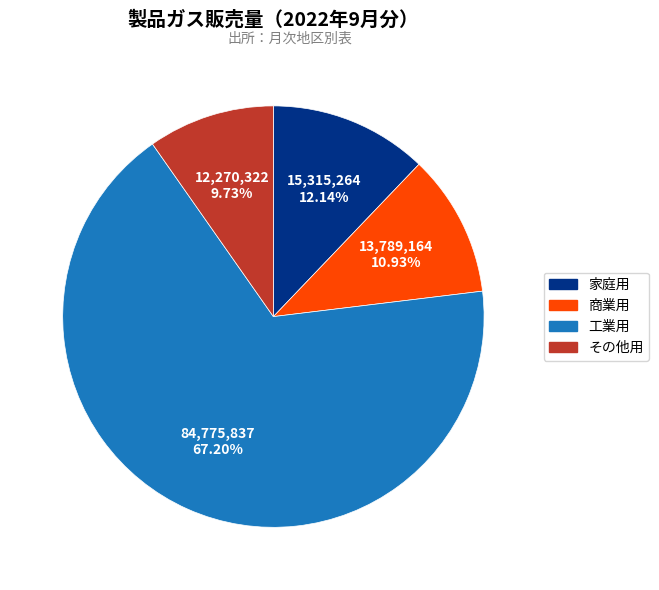

Which slice represents more than half of the pie?

工業用